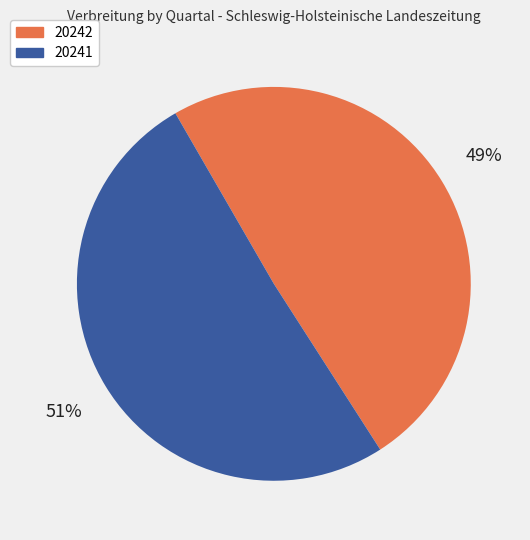

How many segments does this pie chart have?

2